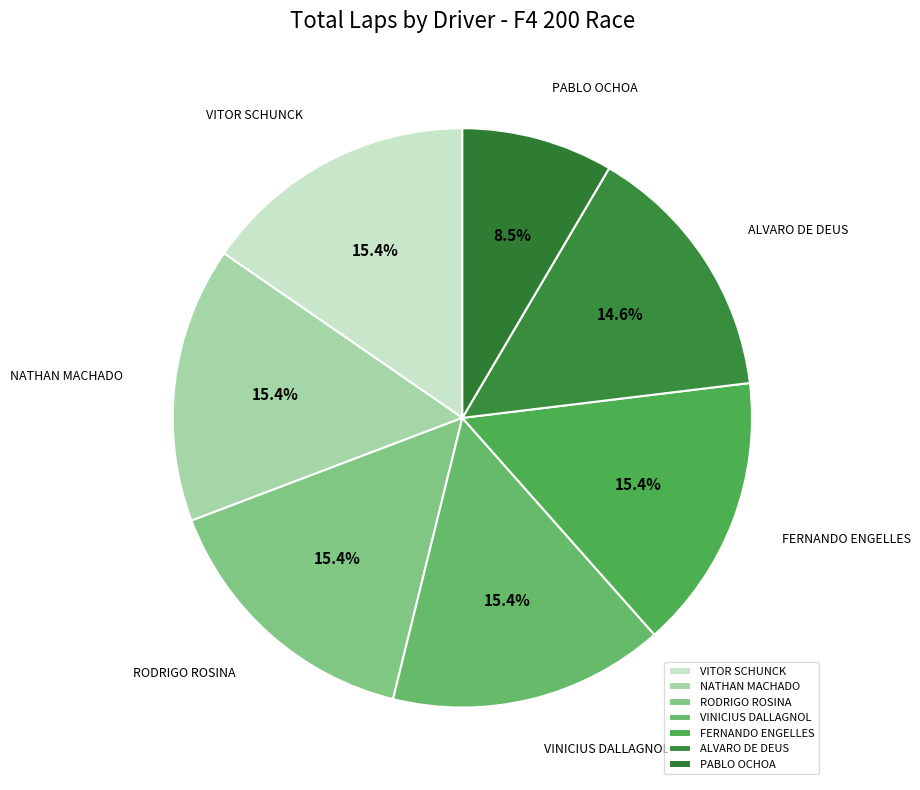

Does RODRIGO ROSINA represent more than half of the total?

No